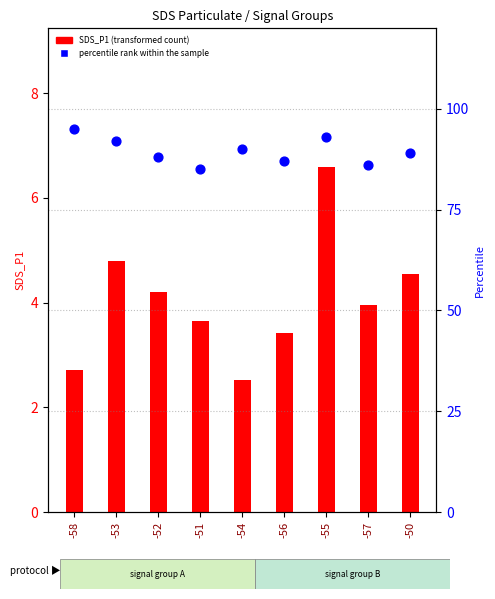

Is the value of percentile rank within the sample at -51 greater than the value of SDS_P1 (transformed count) at -54?

Yes